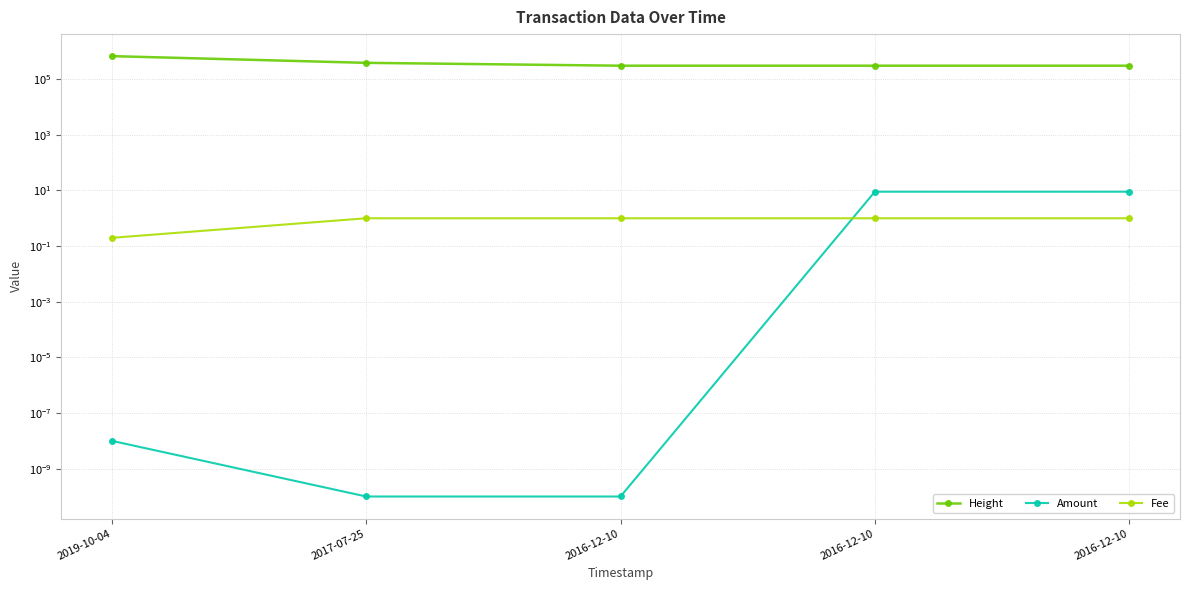

Which category has the highest value across all series?

2019-10-04